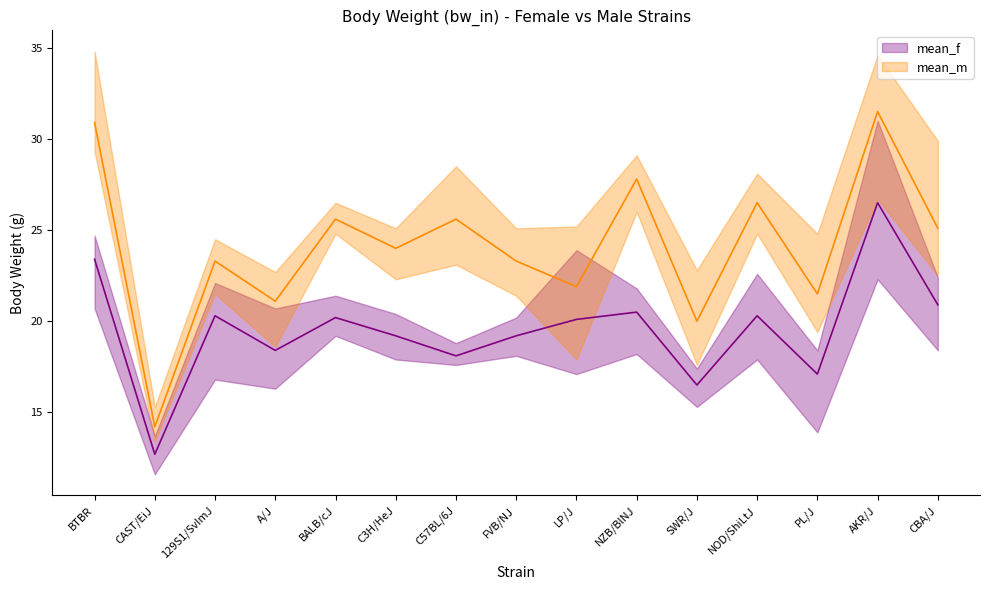

Is it true that mean_m equals 23.3 at FVB/NJ?

True